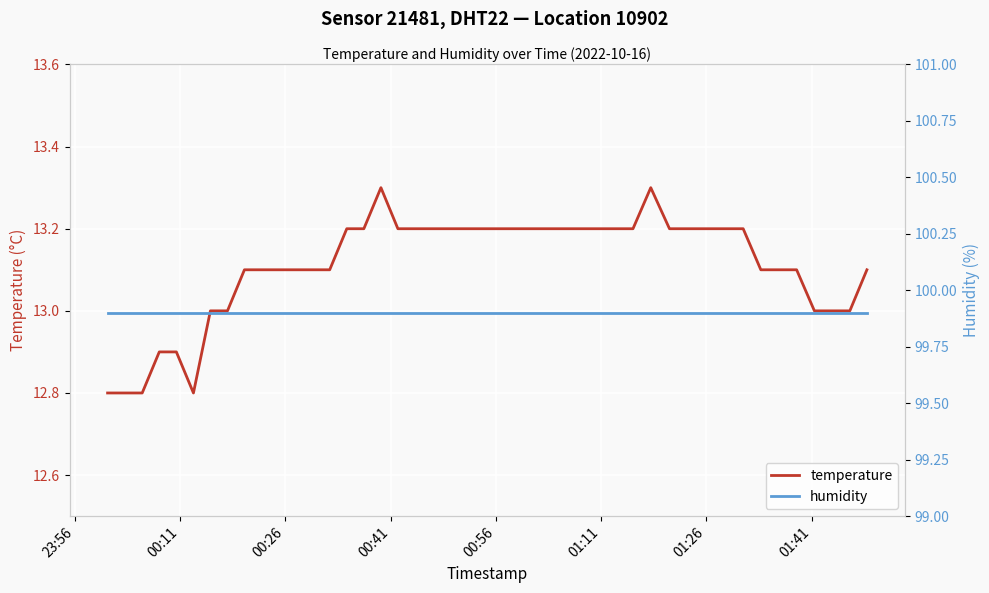

What is the minimum value for temperature?

12.8